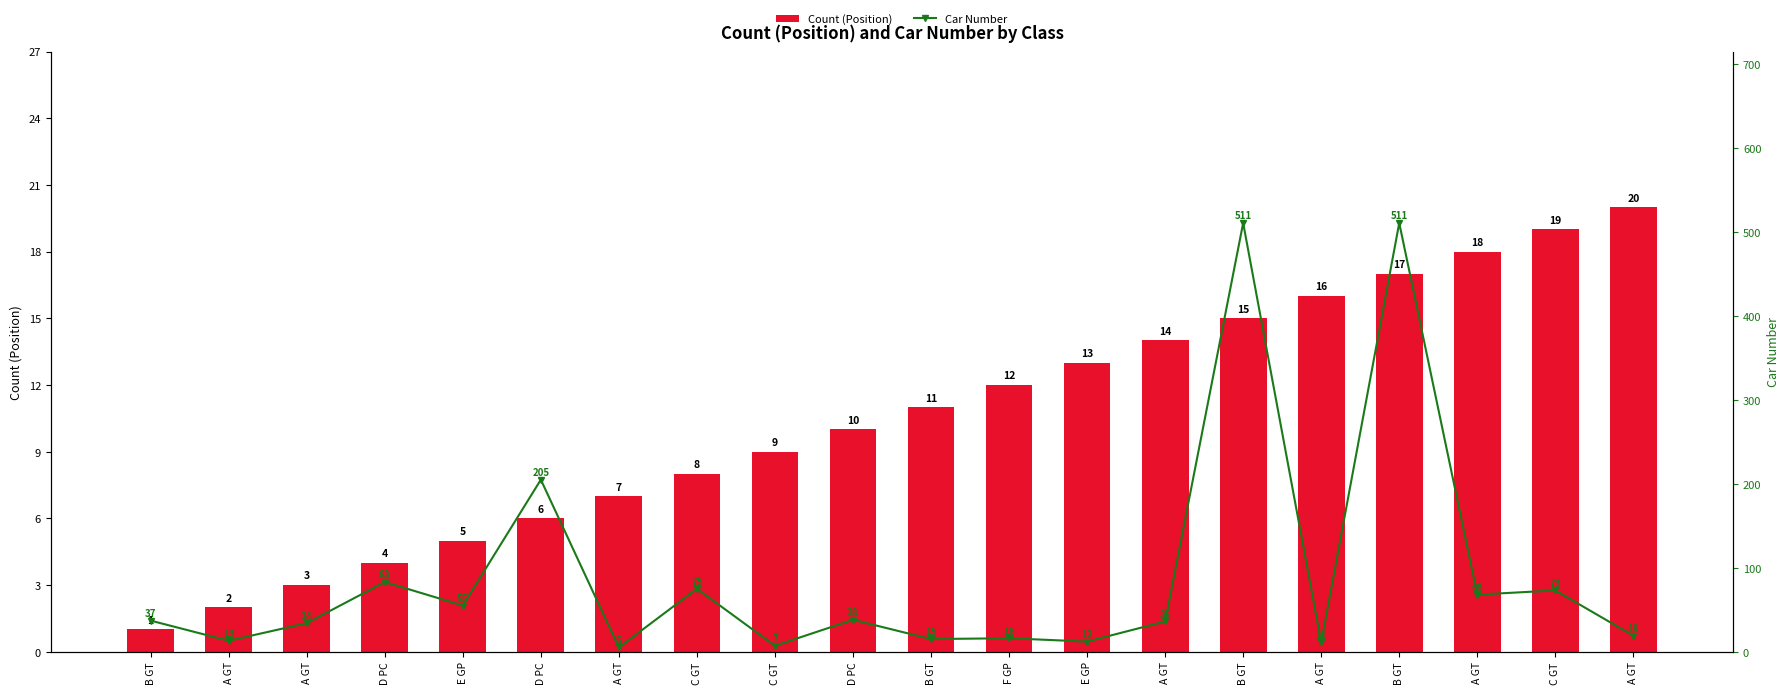

Between A GT and A GT, which series saw the biggest shift?

Car Number